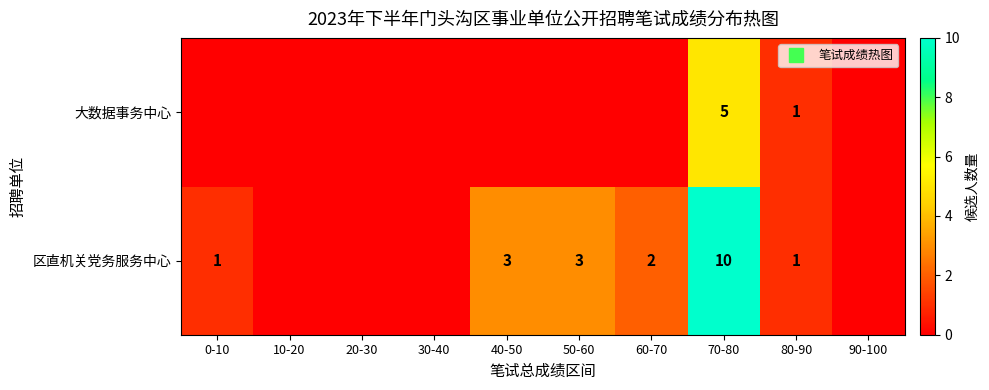

Between 80-90 and 90-100, which is larger?

80-90